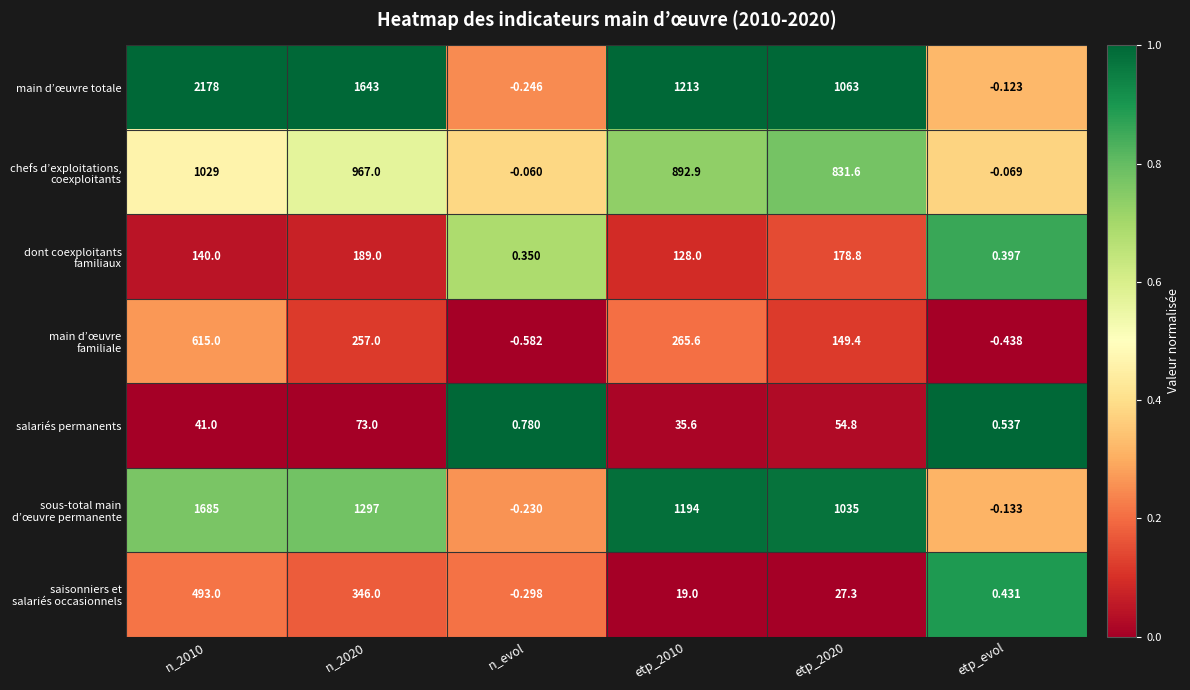

Which series has the largest total across all categories?

main d’œuvre totale